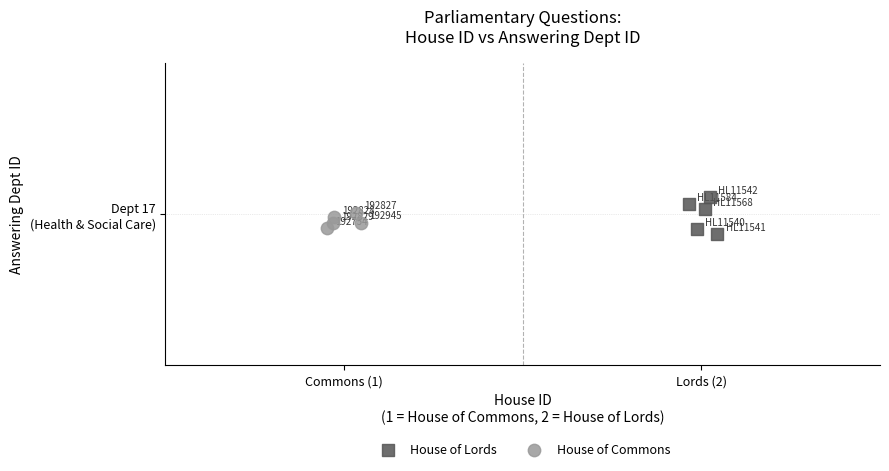

Which series has the largest Y range (max minus min)?

House of Lords